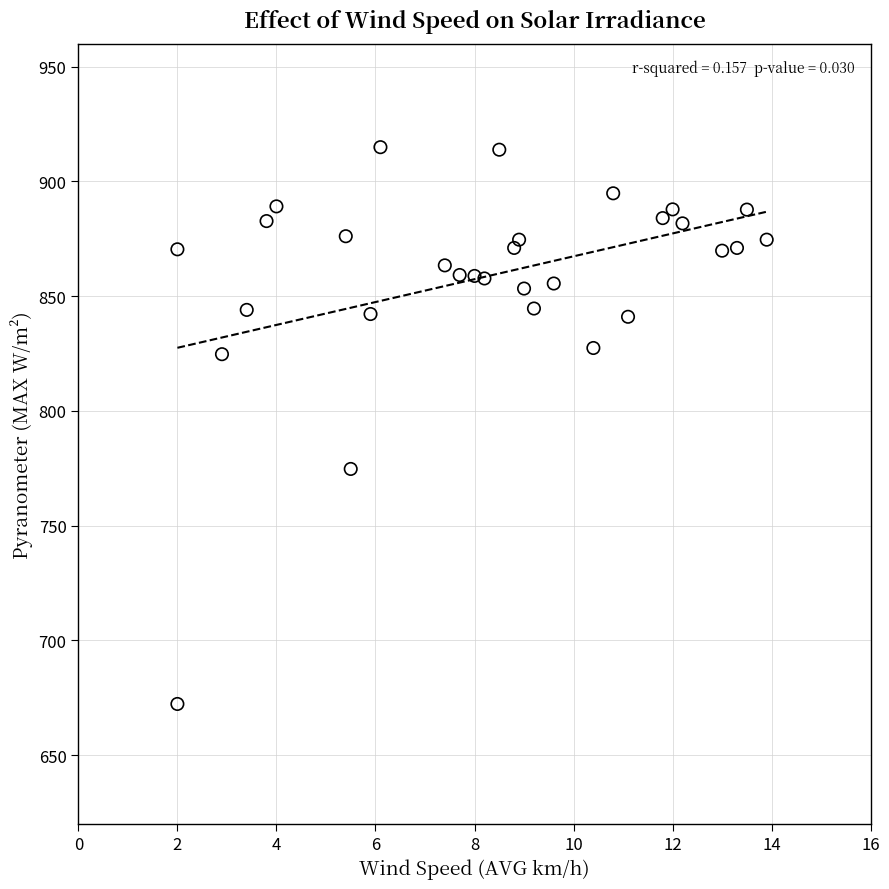

What is the range of X values (max minus min)?

11.9